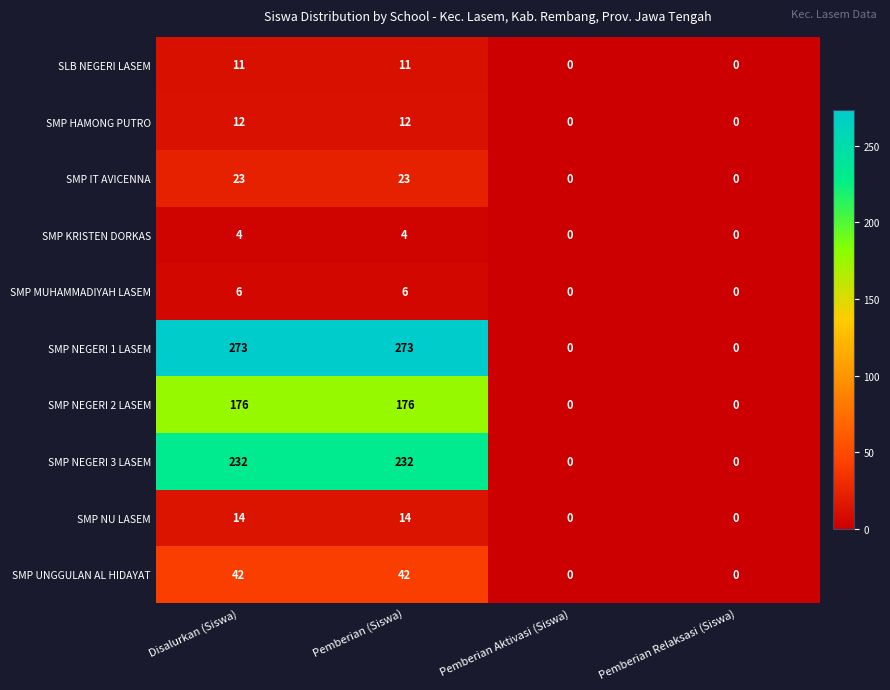

Which series has the largest total across all categories?

SMP NEGERI 1 LASEM